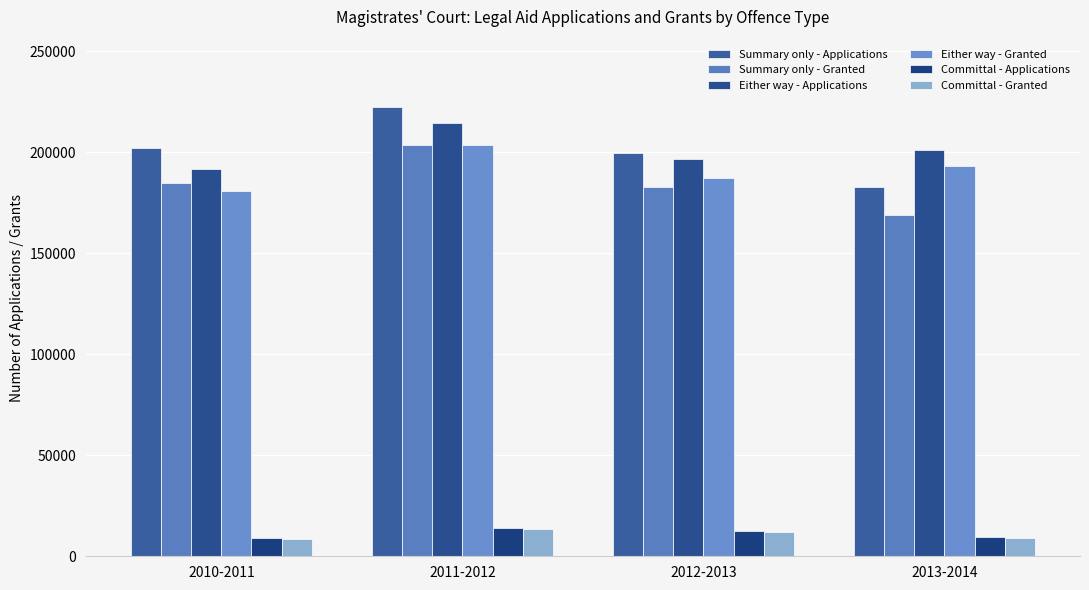

What is the sum of the Either way - Applications values at 2013-2014 and 2011-2012?

415698